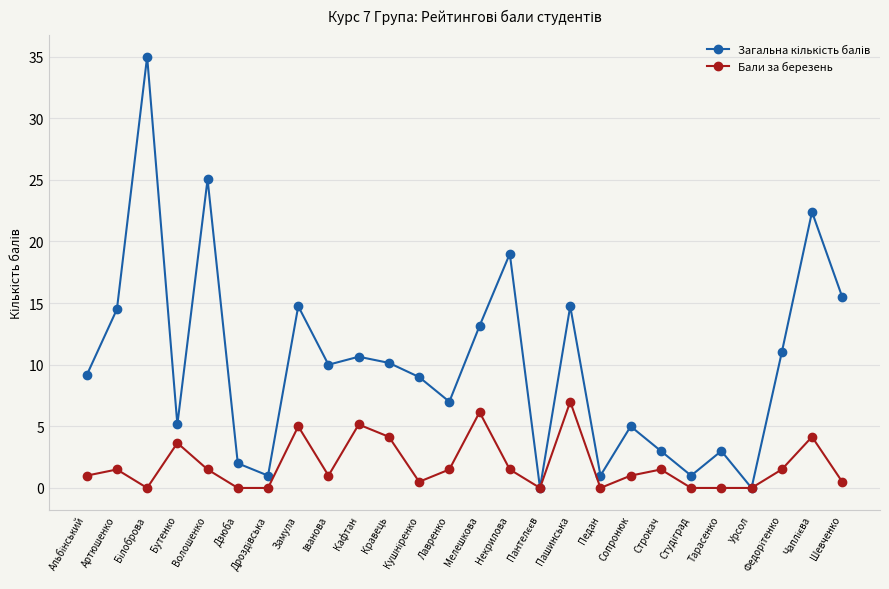

What is the difference between the highest and lowest values at Лавренко?

5.5